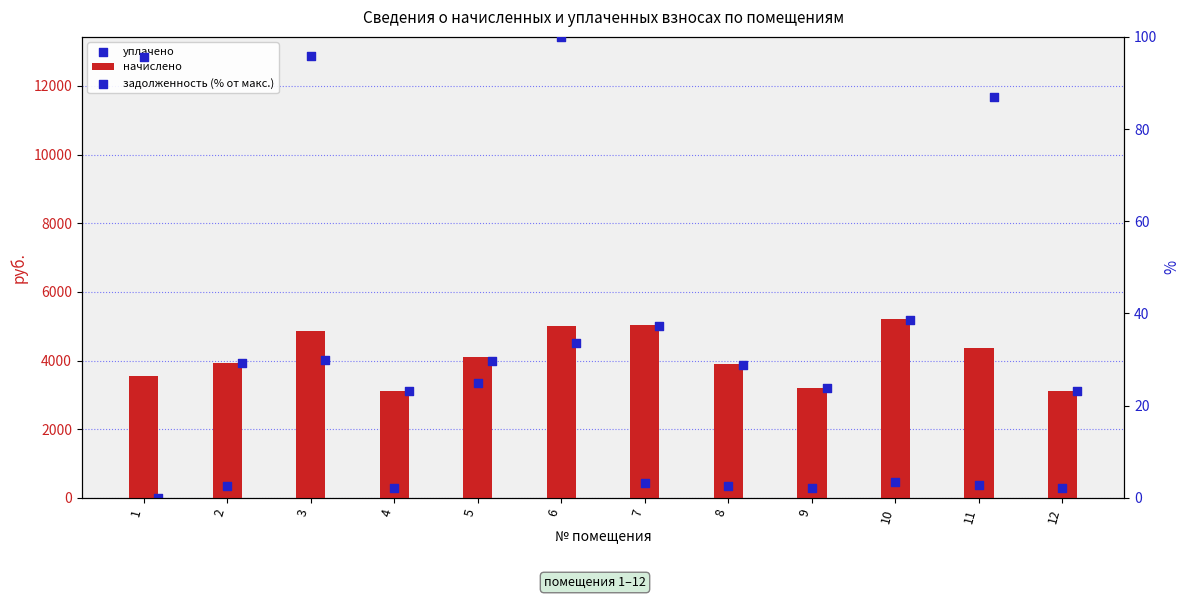

Which series has the widest spread of Y values?

уплачено